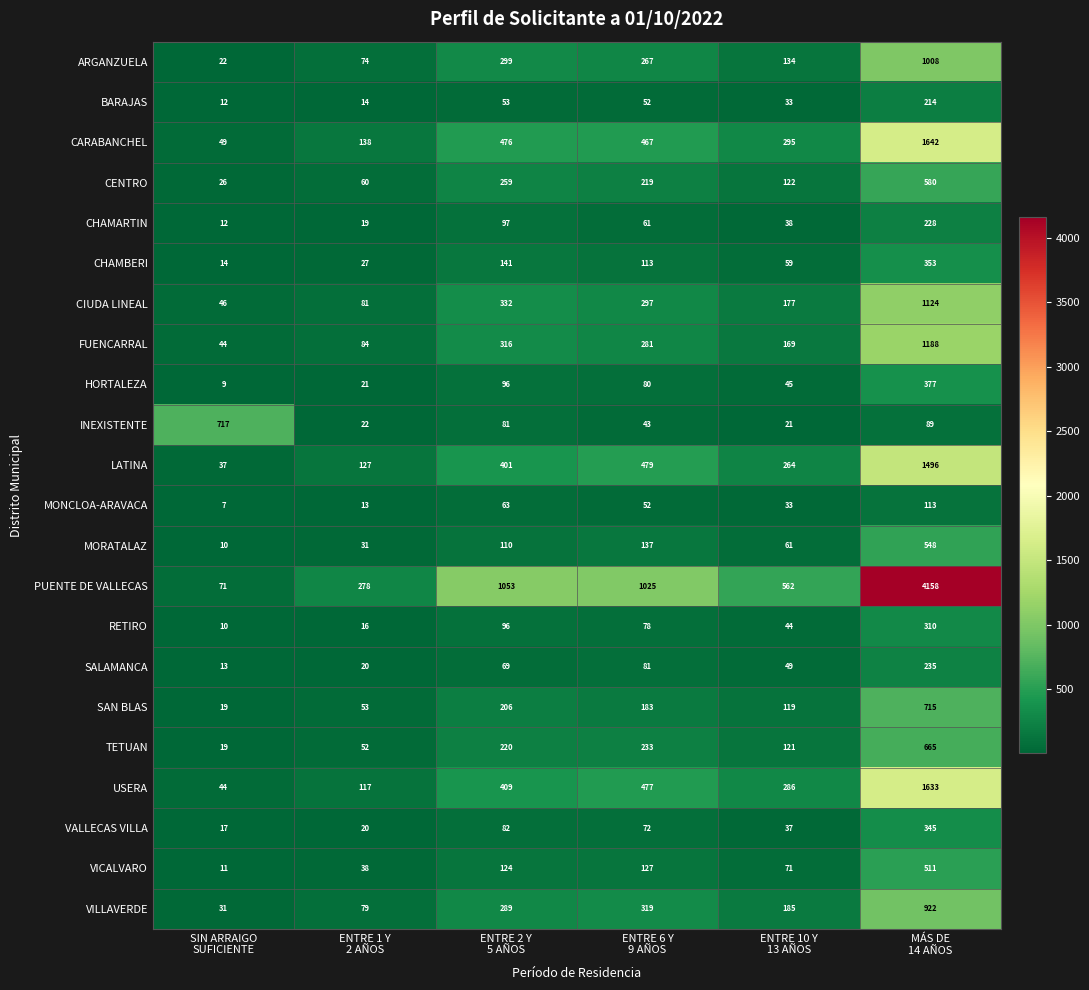

Which series has the widest spread of values?

PUENTE DE VALLECAS